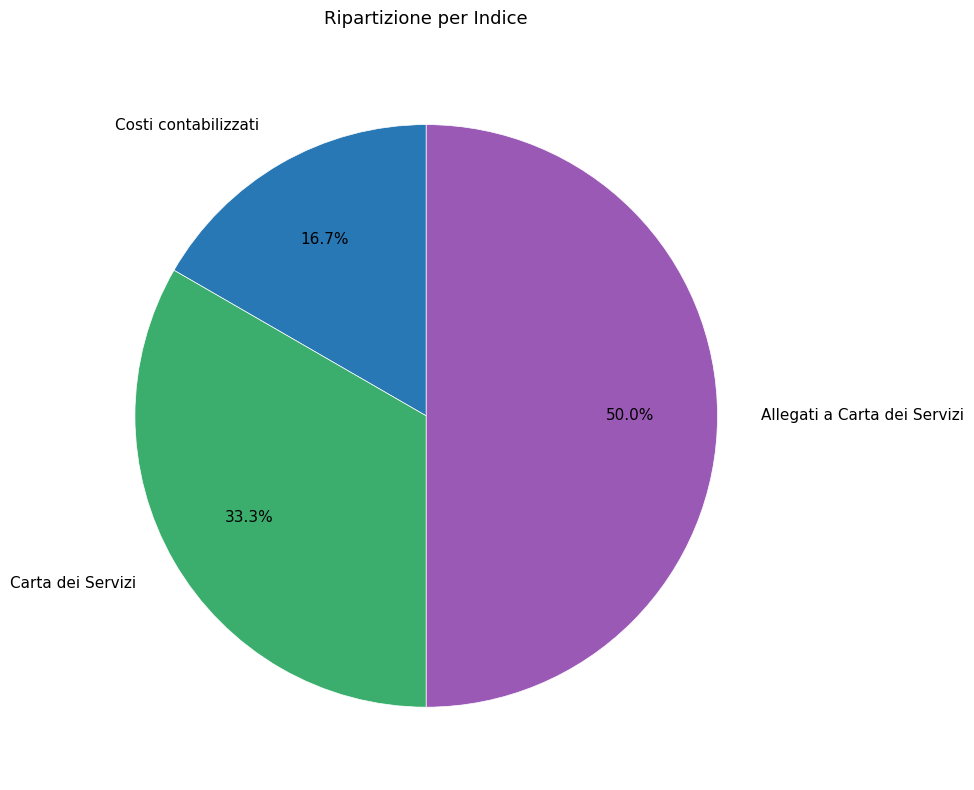

Does Costi contabilizzati represent more than half of the total?

No